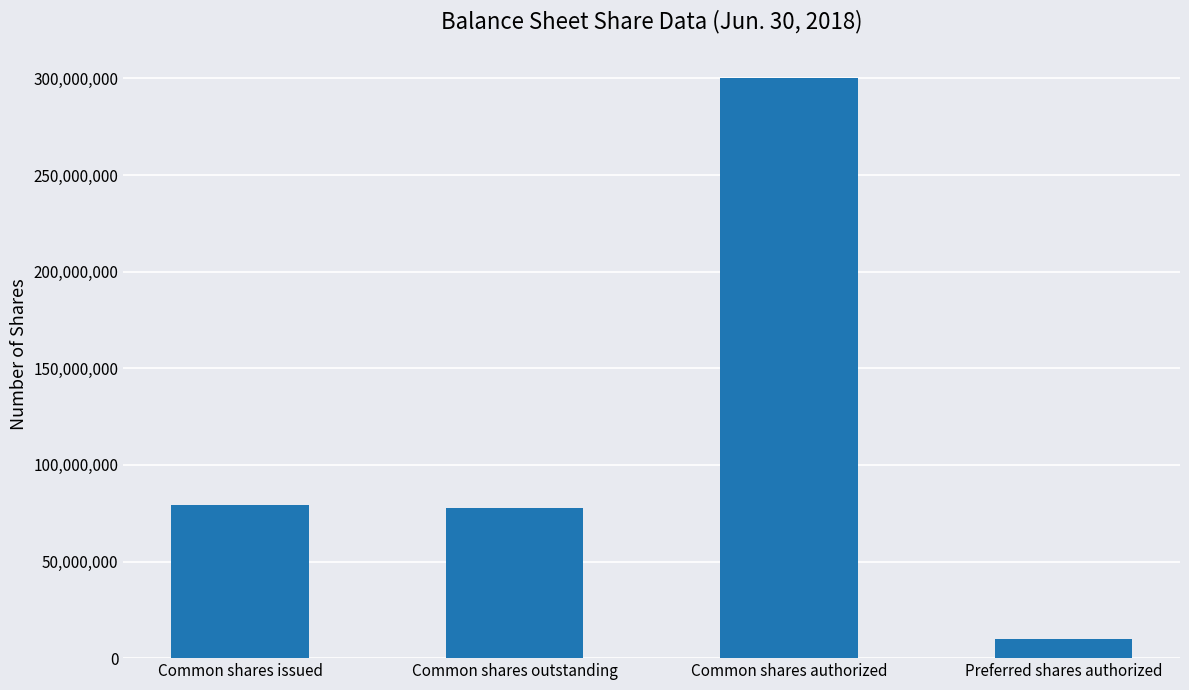

What is the maximum value shown in the chart?

300000000